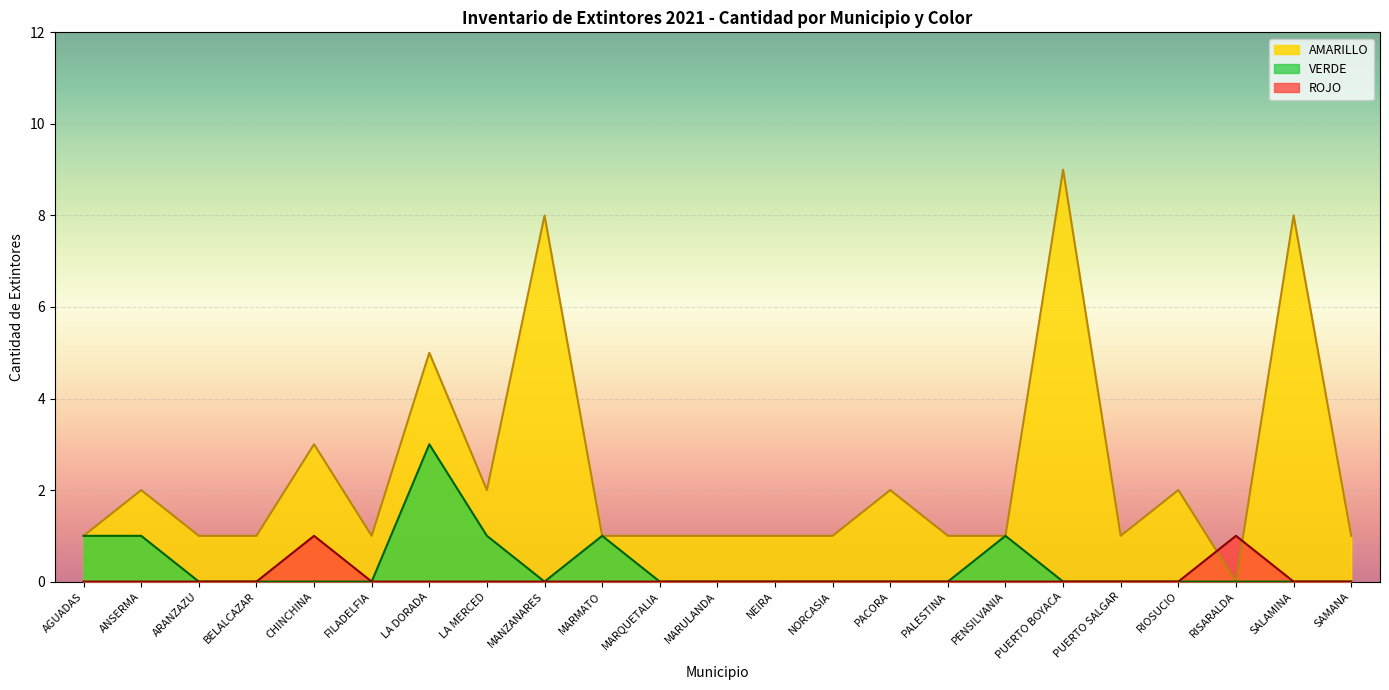

Rank the series at ANSERMA from highest to lowest value.

AMARILLO, VERDE, ROJO